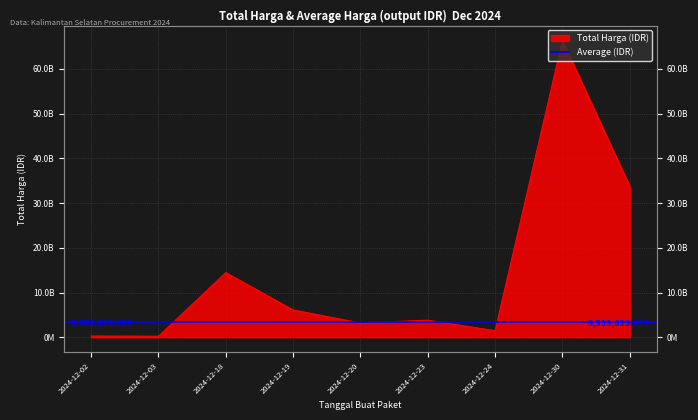

What is the sum of all values?

129761815772